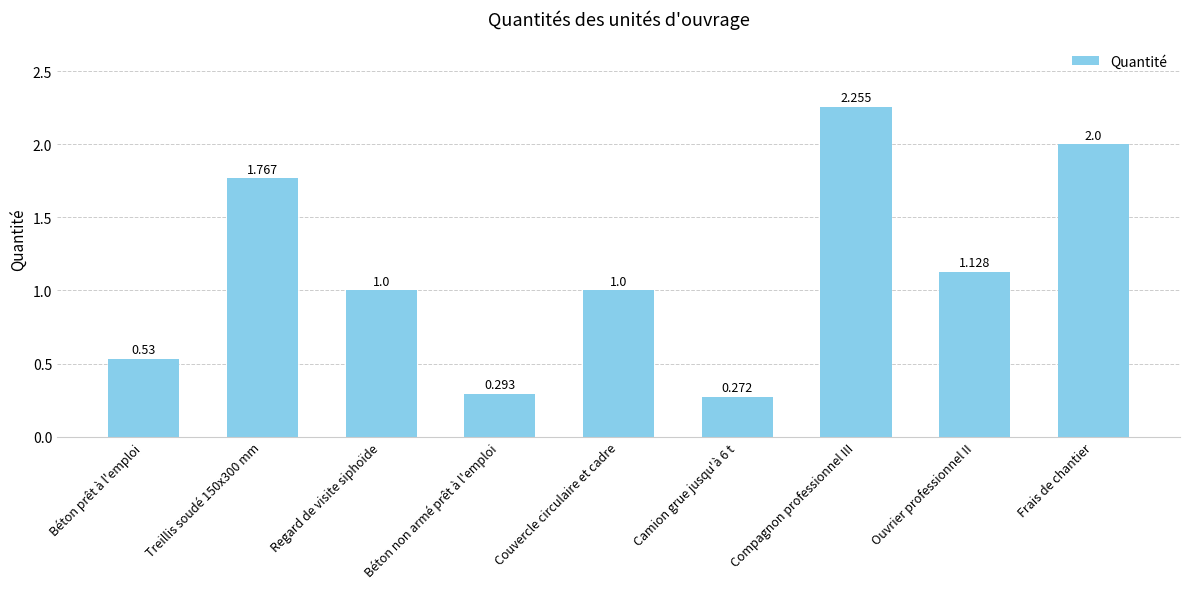

What is the label of the 5th bar from the right?

Couvercle circulaire et cadre